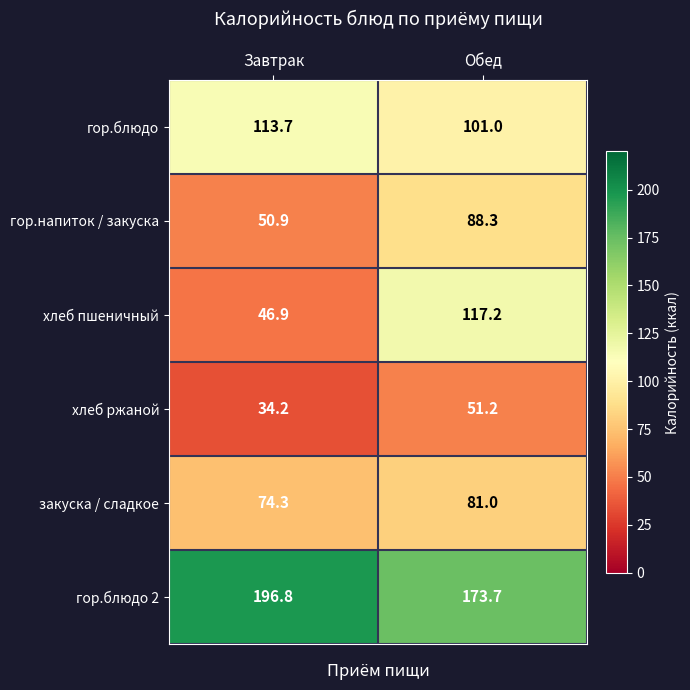

What is the spread (max minus min) of values at Завтрак?

162.6